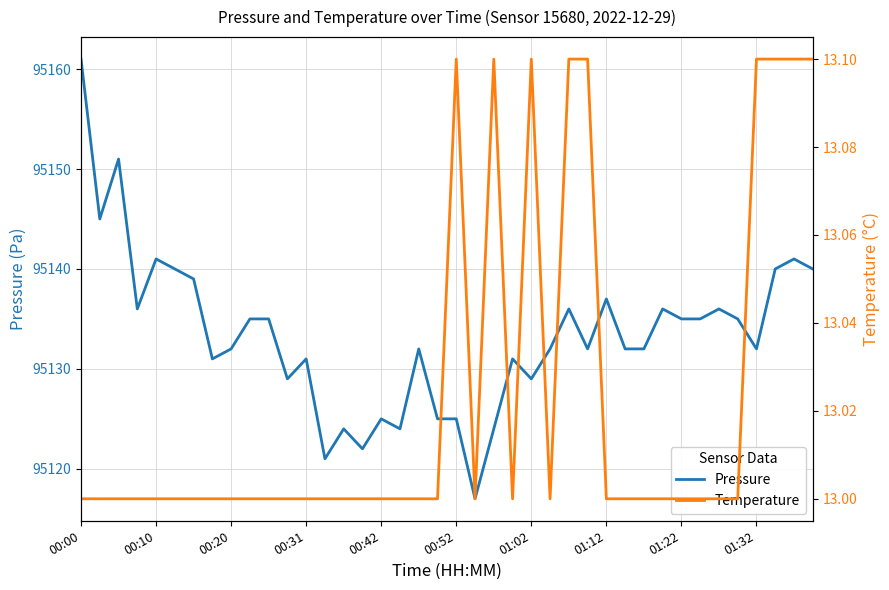

What is the minimum value for Pressure?

95117